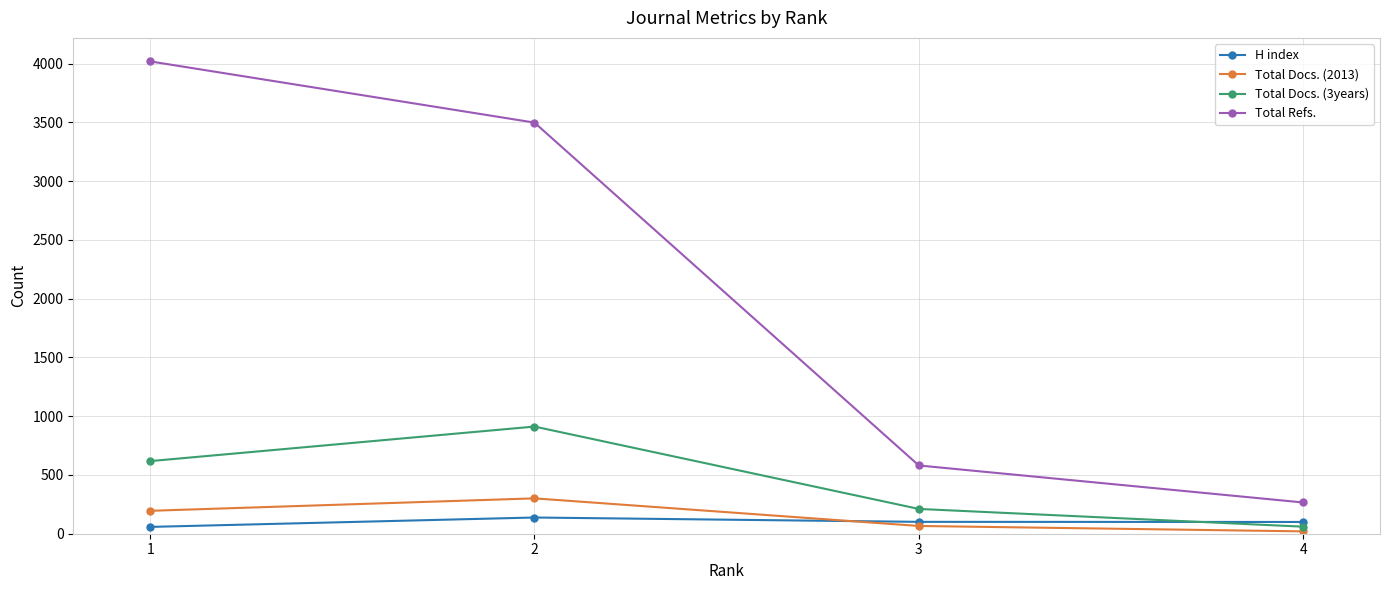

True or false: Total Docs. (3years) and Total Refs. intersect in this chart.

False